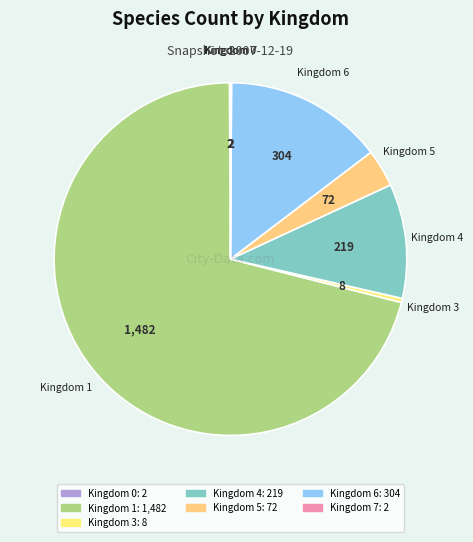

What is the largest slice in the pie chart?

Kingdom 1